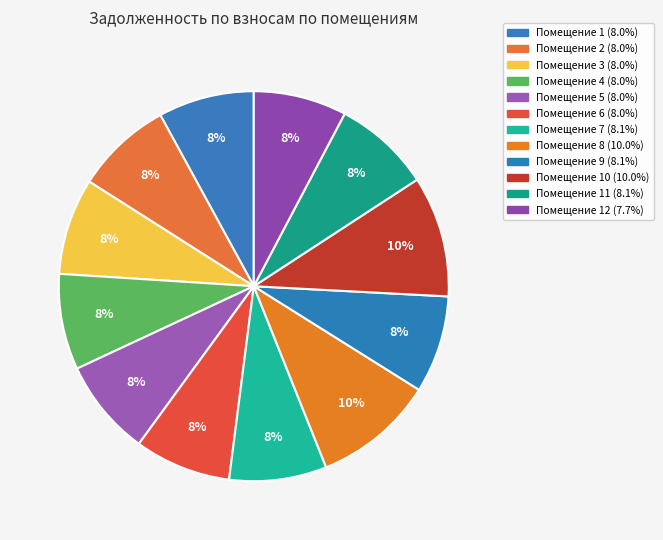

Is there a majority slice in this chart?

No